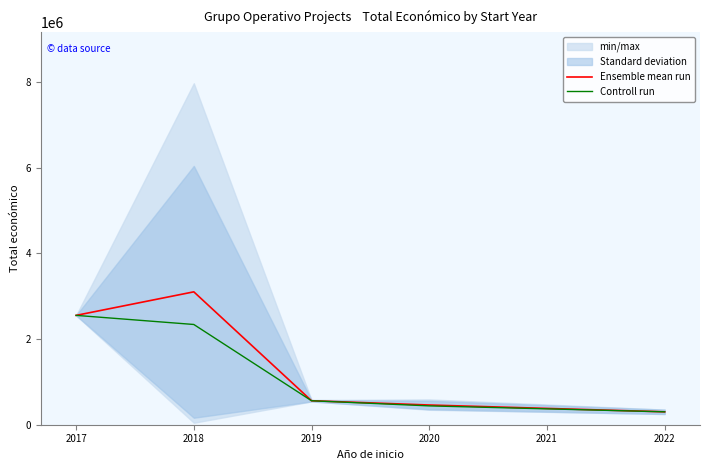

What is the value of the Ensemble mean run point at the 1st from the left?

2551609.0